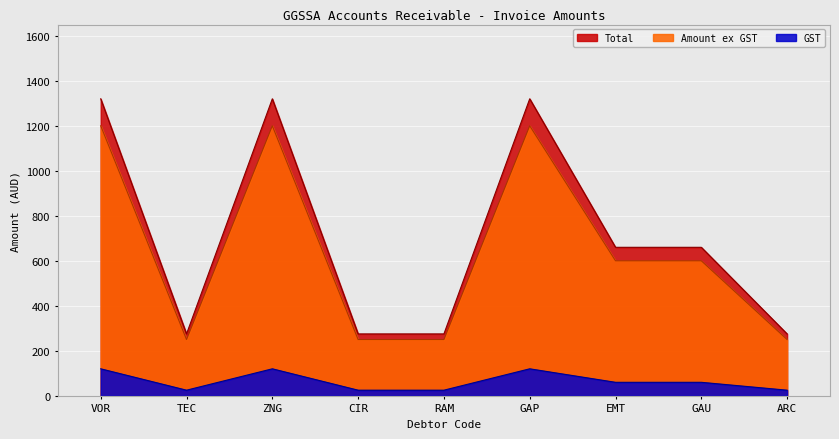

Where is the first local minimum for Amount ex GST?

TEC